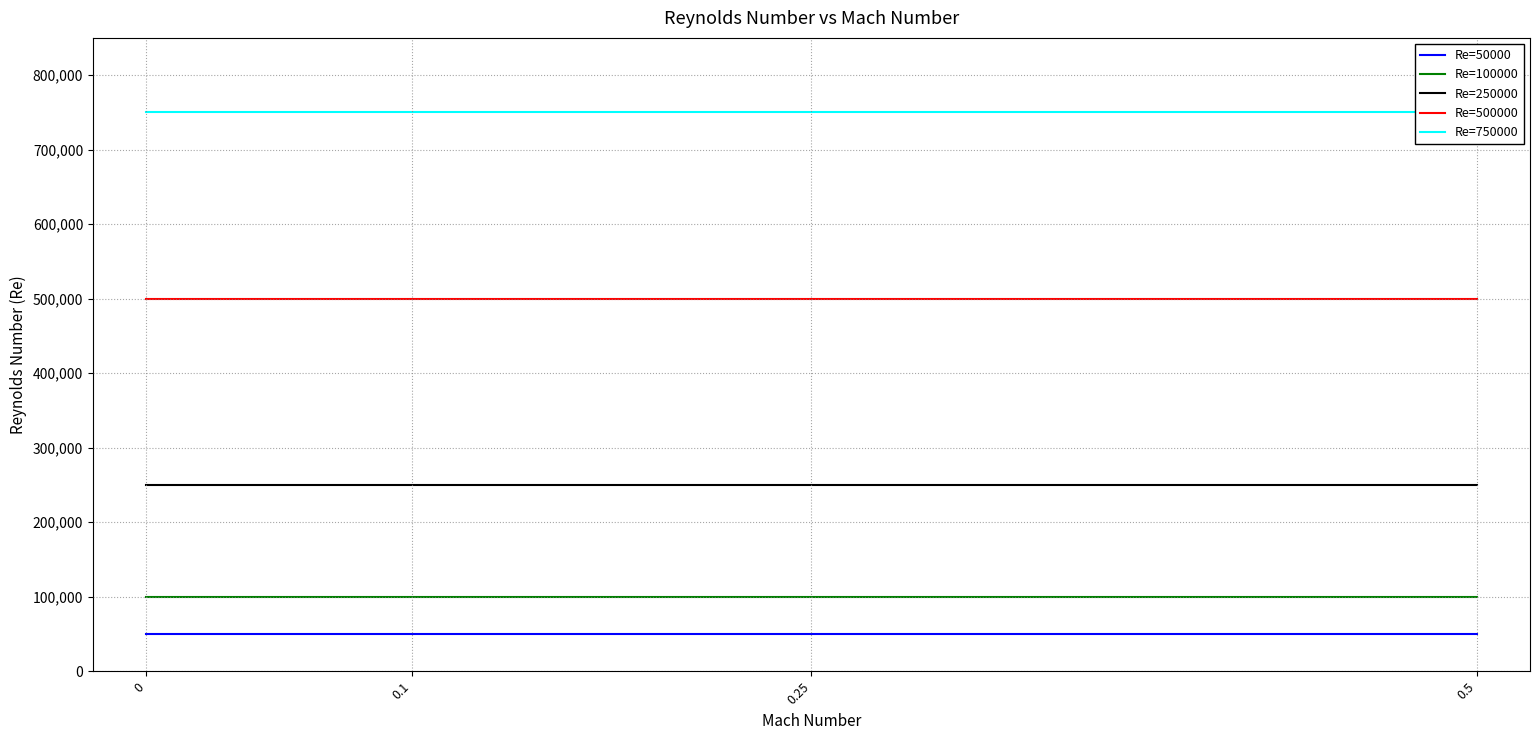

The Re=250000 series shows 115671 at 0.5. True or false?

False